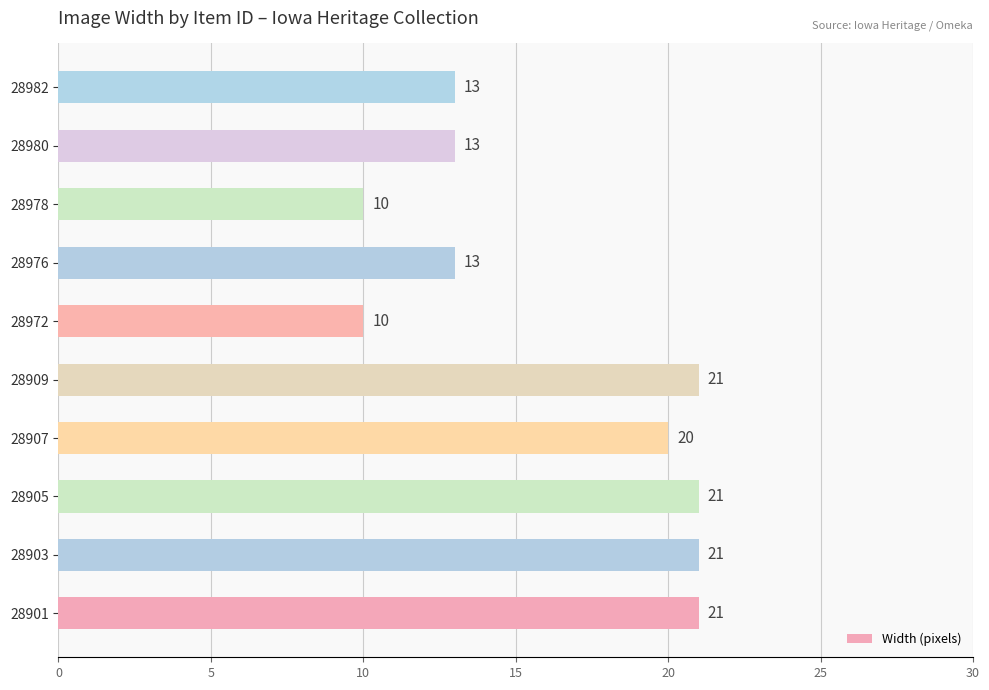

Approximately how many times larger is the value at 28909 compared to 28980?

1.6